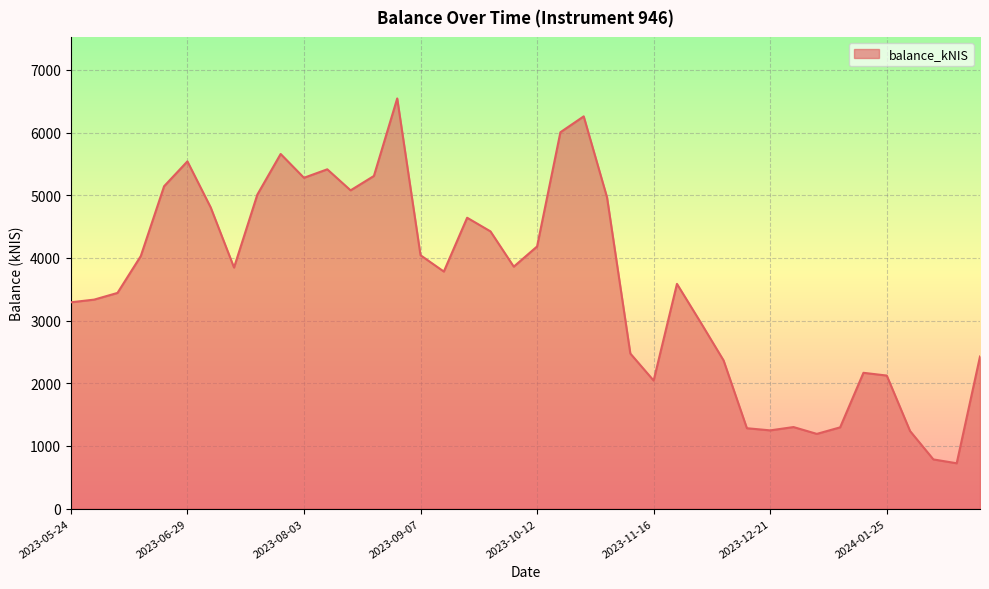

What is the greatest value displayed?

6544.3